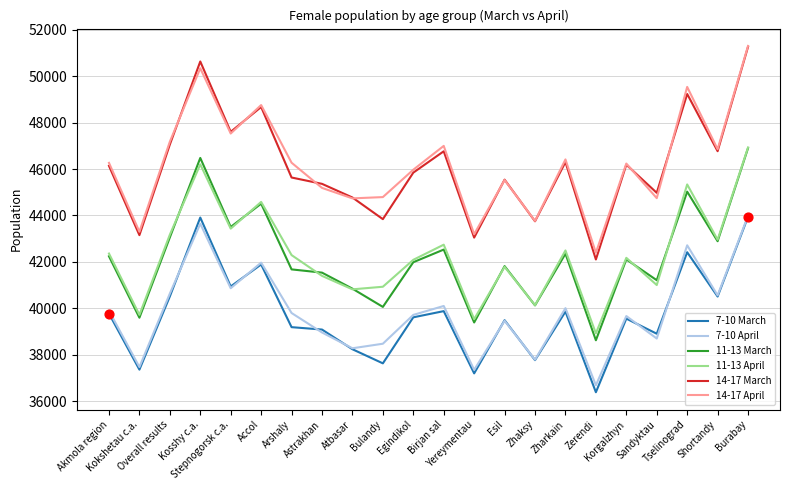

What are all the series names shown in the legend?

7-10 March, 7-10 April, 11-13 March, 11-13 April, 14-17 March, 14-17 April